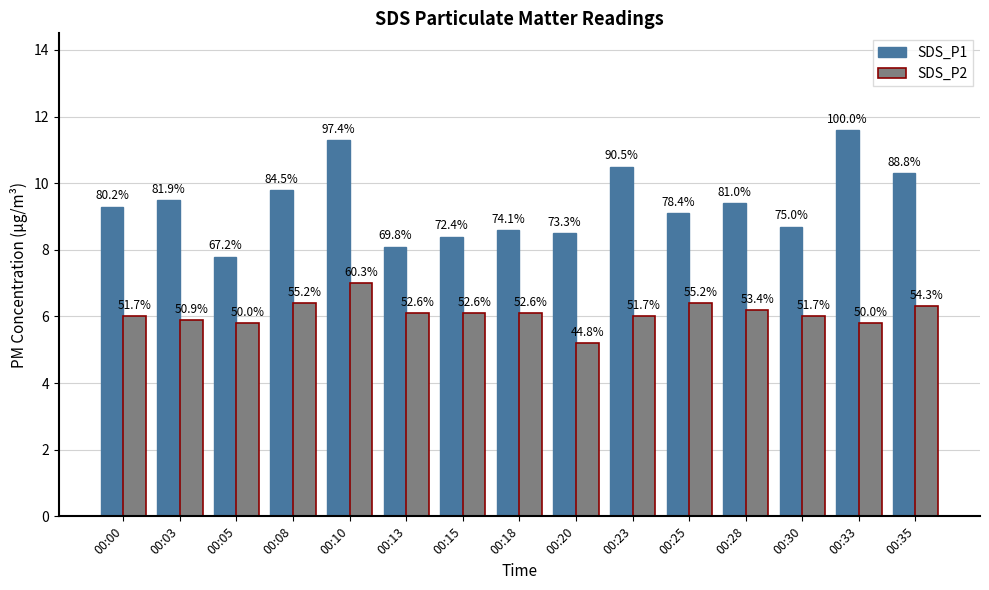

How many bars are there in total?

30